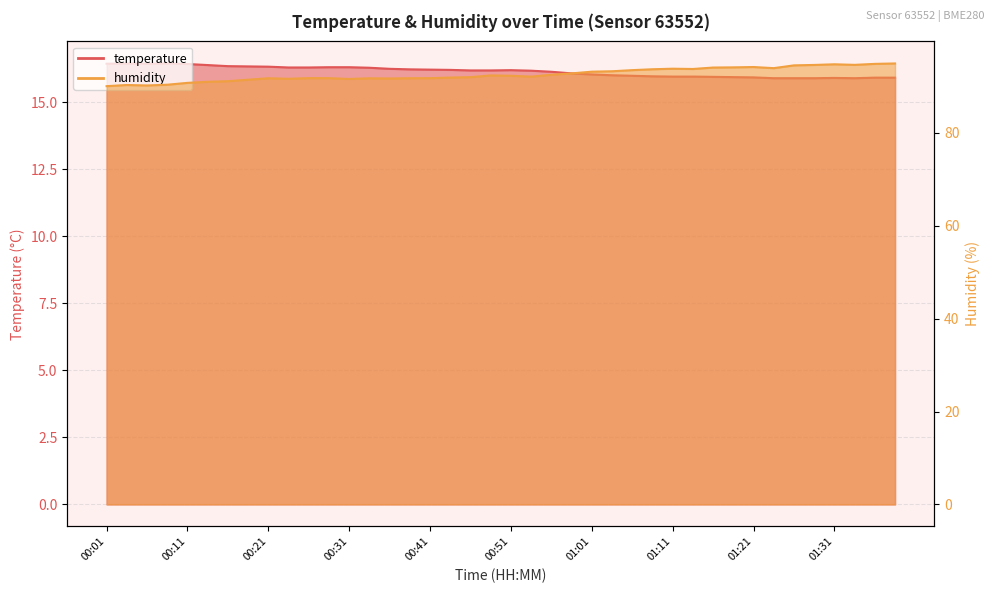

What is the average value of the humidity series?

92.6